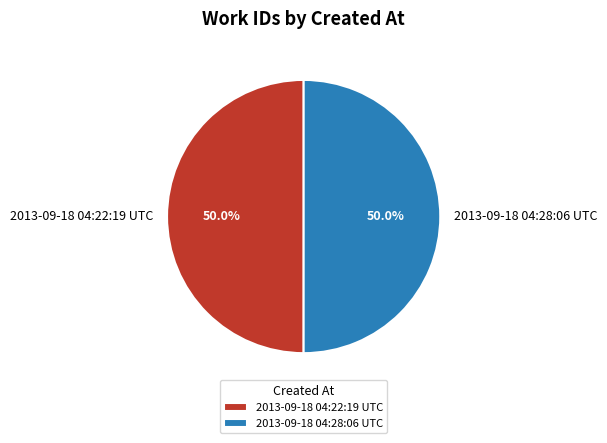

Count the number of slices in the pie.

2